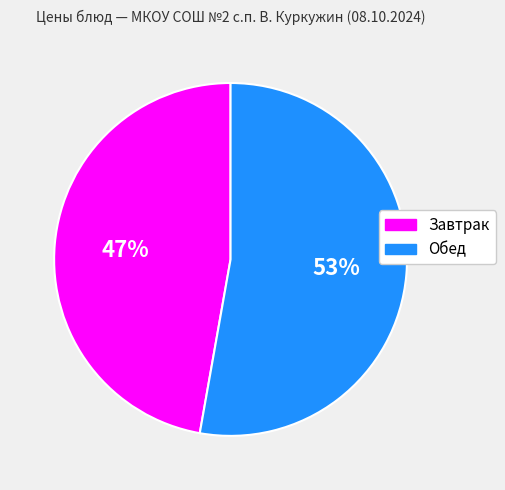

Does any single category account for the majority?

Yes